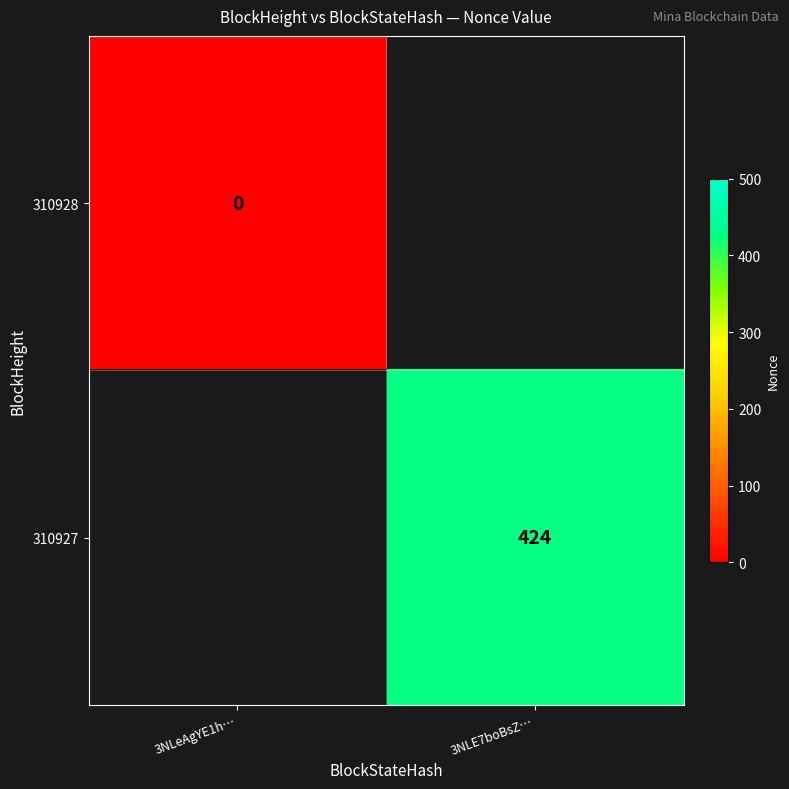

Is it true that 310927 equals 249 at 3NLE7boBsZ…?

False